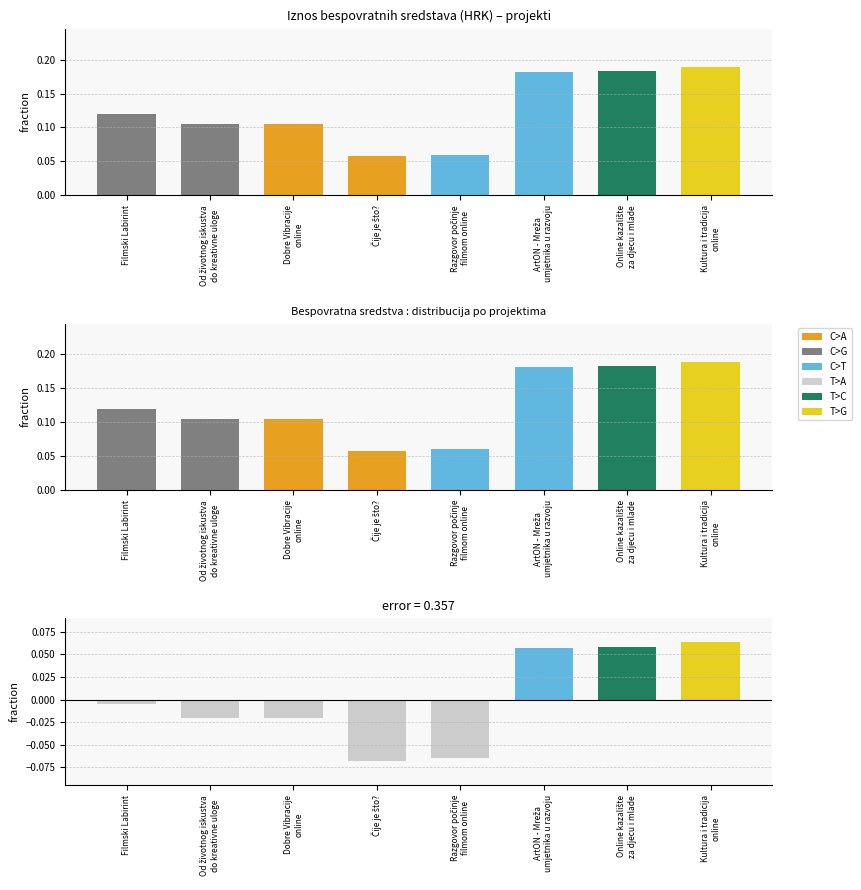

Does the chart contain stacked bars?

No